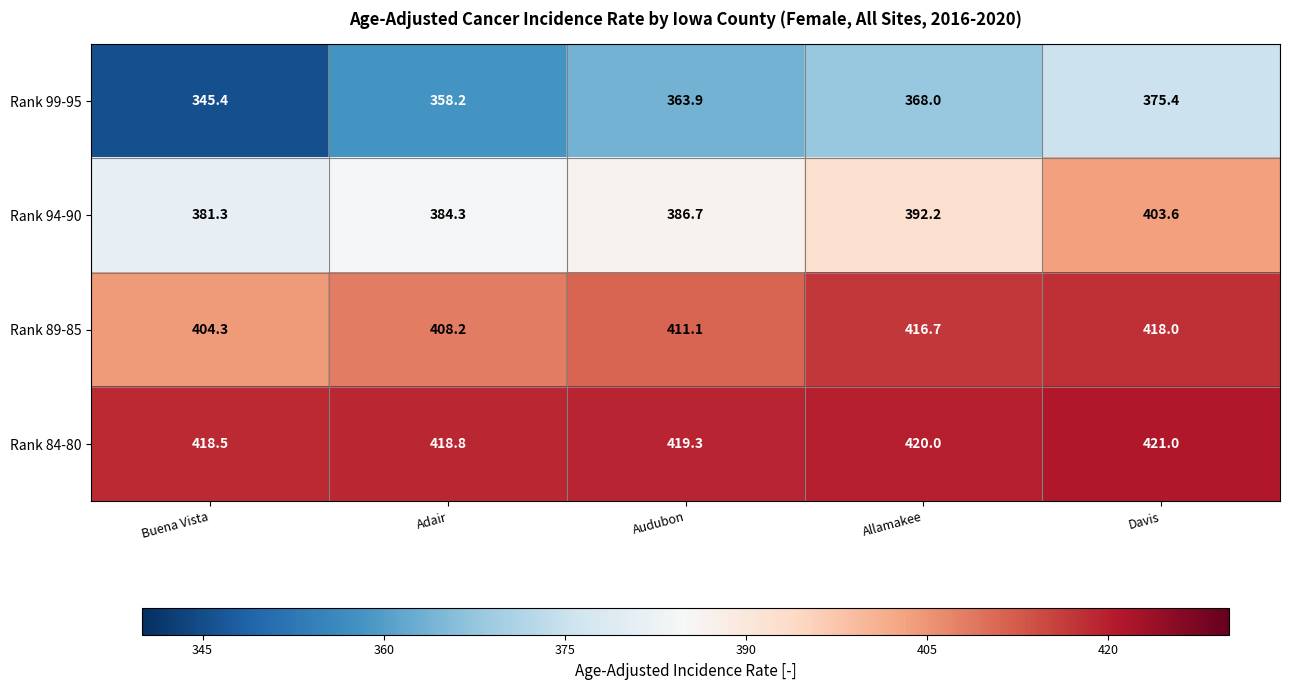

What is the greatest value displayed?

421.0